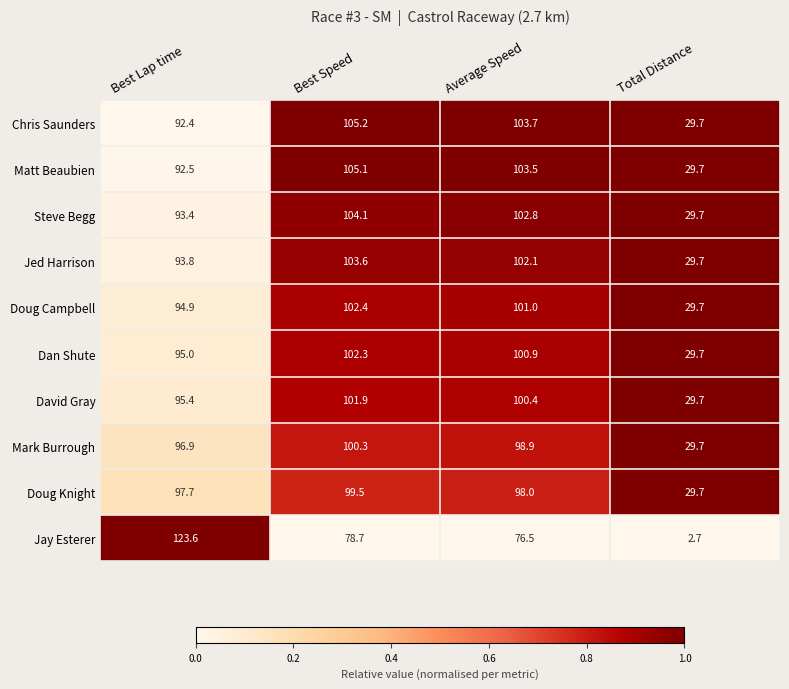

Rank the series by their maximum value, from highest to lowest.

Jay Esterer, Chris Saunders, Matt Beaubien, Steve Begg, Jed Harrison, Doug Campbell, Dan Shute, David Gray, Mark Burrough, Doug Knight